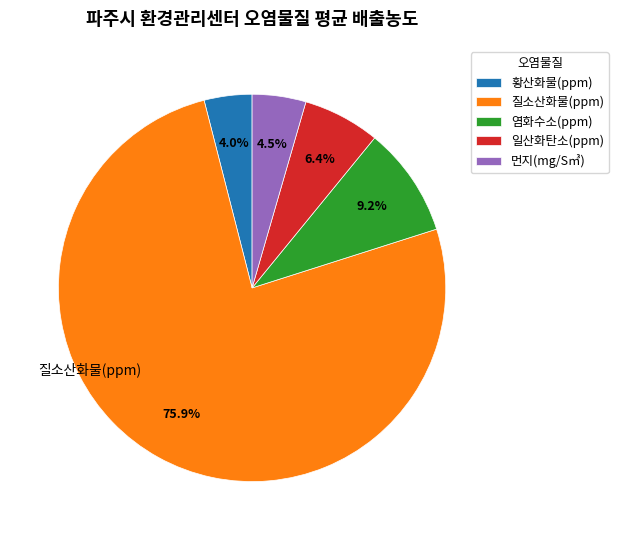

Which category has the biggest portion of the pie?

질소산화물(ppm)